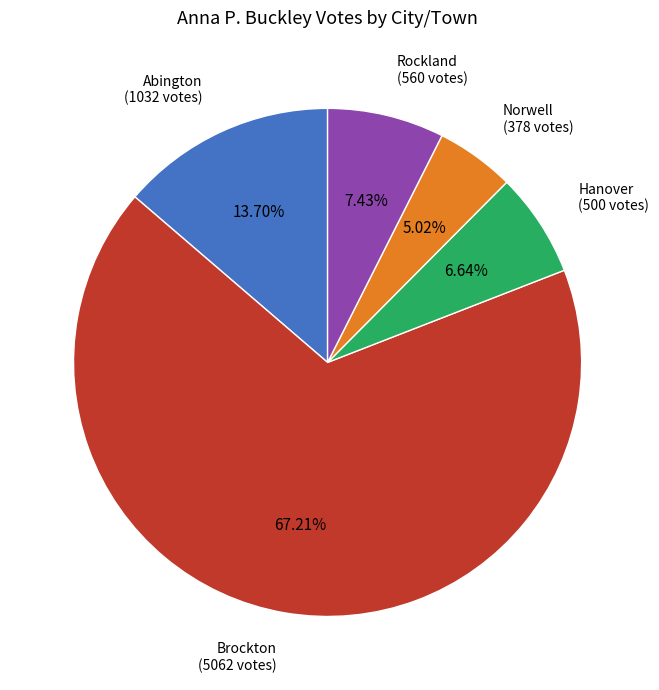

The Brockton slice represents 75% of the pie. True or false?

False